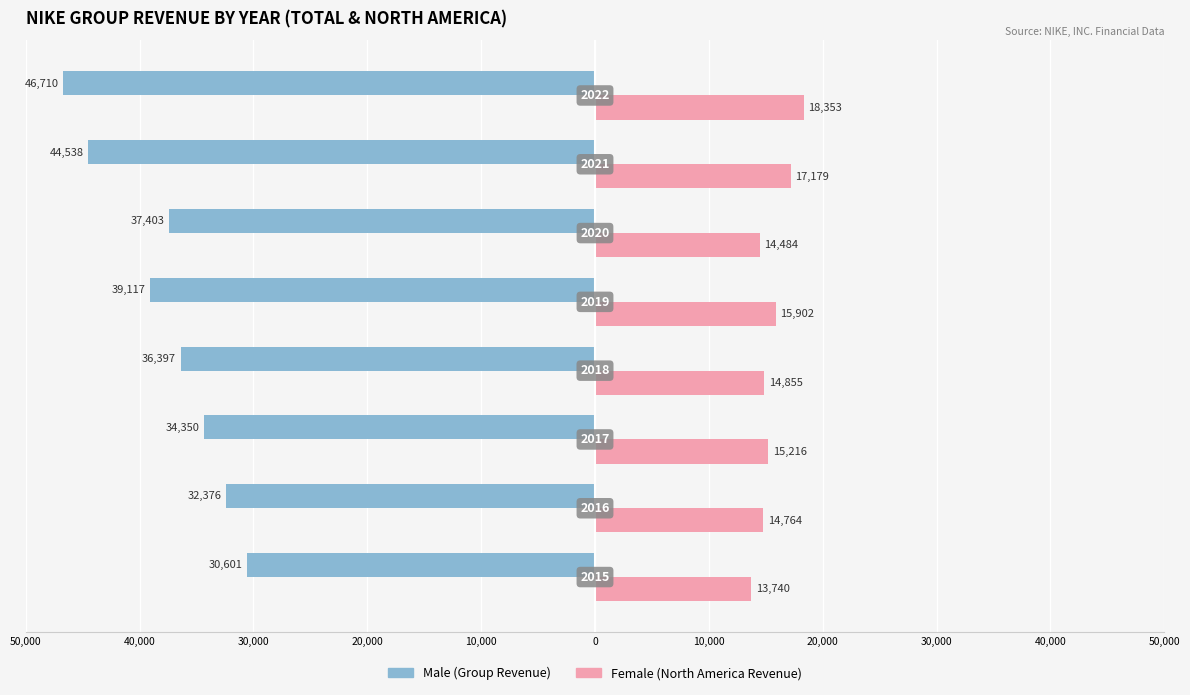

Reading left to right, what are all the values shown in this chart?

Male: -30601	-32376	-34350	-36397	-39117	-37403	-44538	-46710
Female: 13740	14764	15216	14855	15902	14484	17179	18353